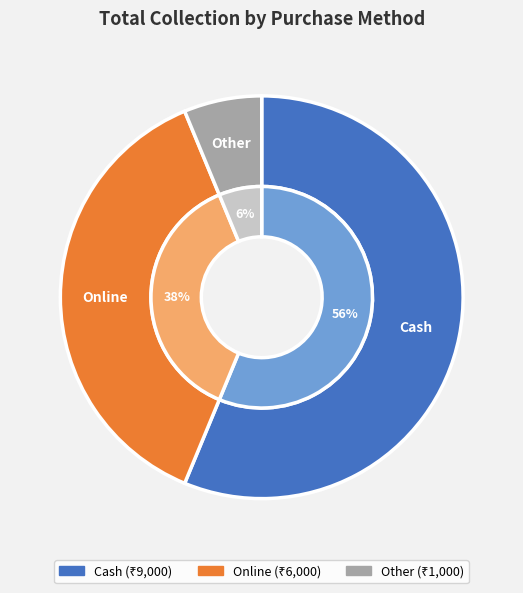

True or false: Other accounts for 6% of the total.

True